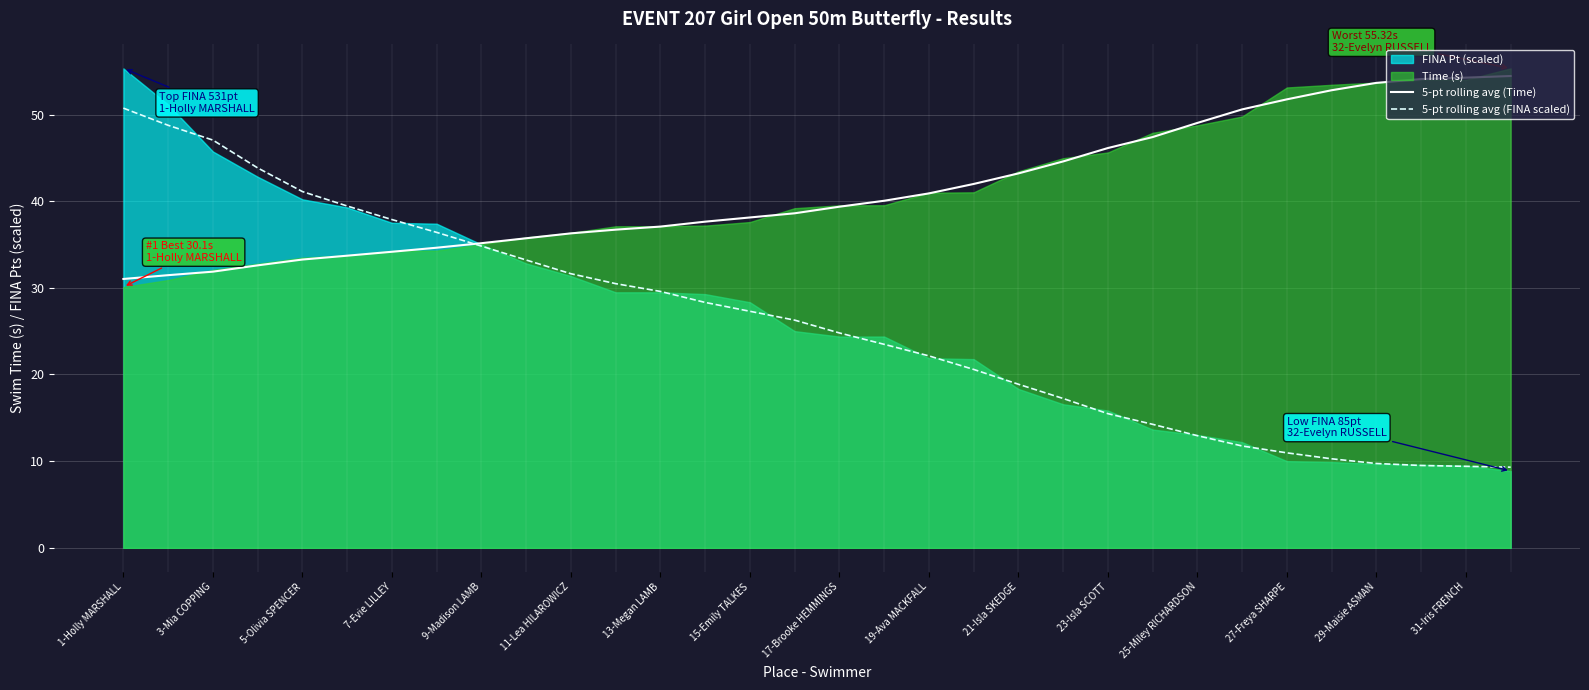

What is the sum of the 5-pt rolling avg (Time) values at 21-Isla SKEDGE and 29-Maisie ASMAN?

96.9